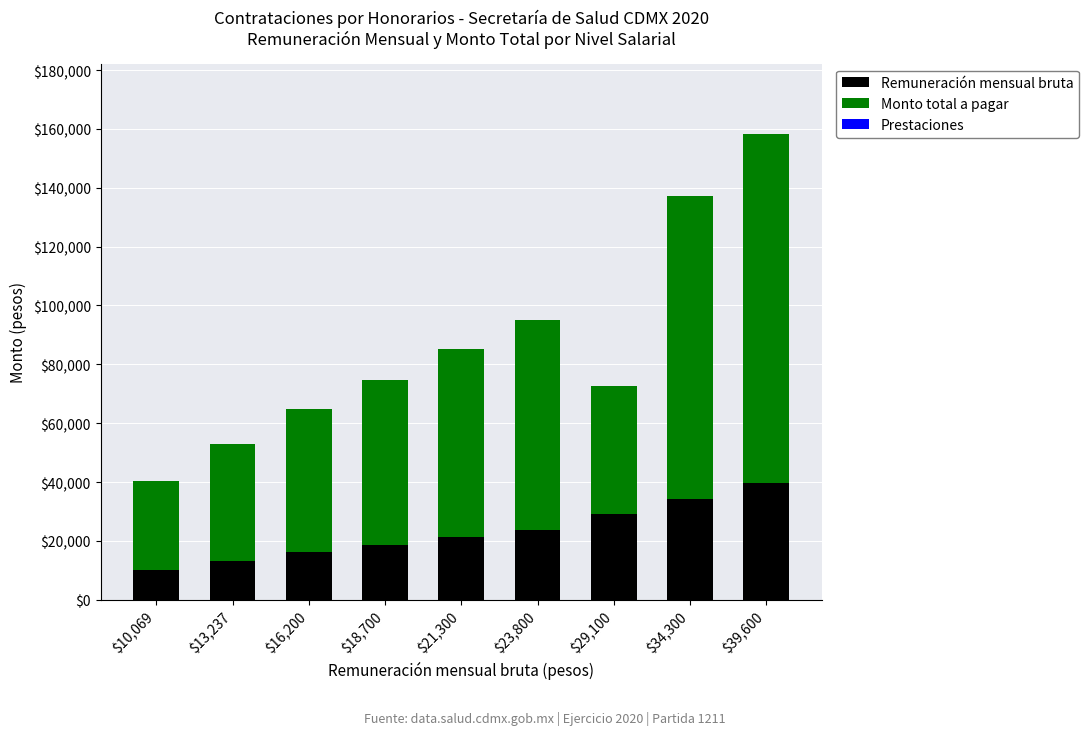

What is the total value across all series at $23,800?

95200